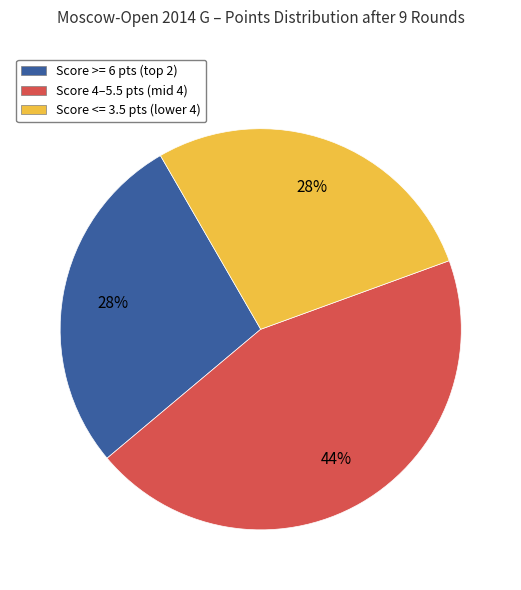

Is there a majority slice in this chart?

No